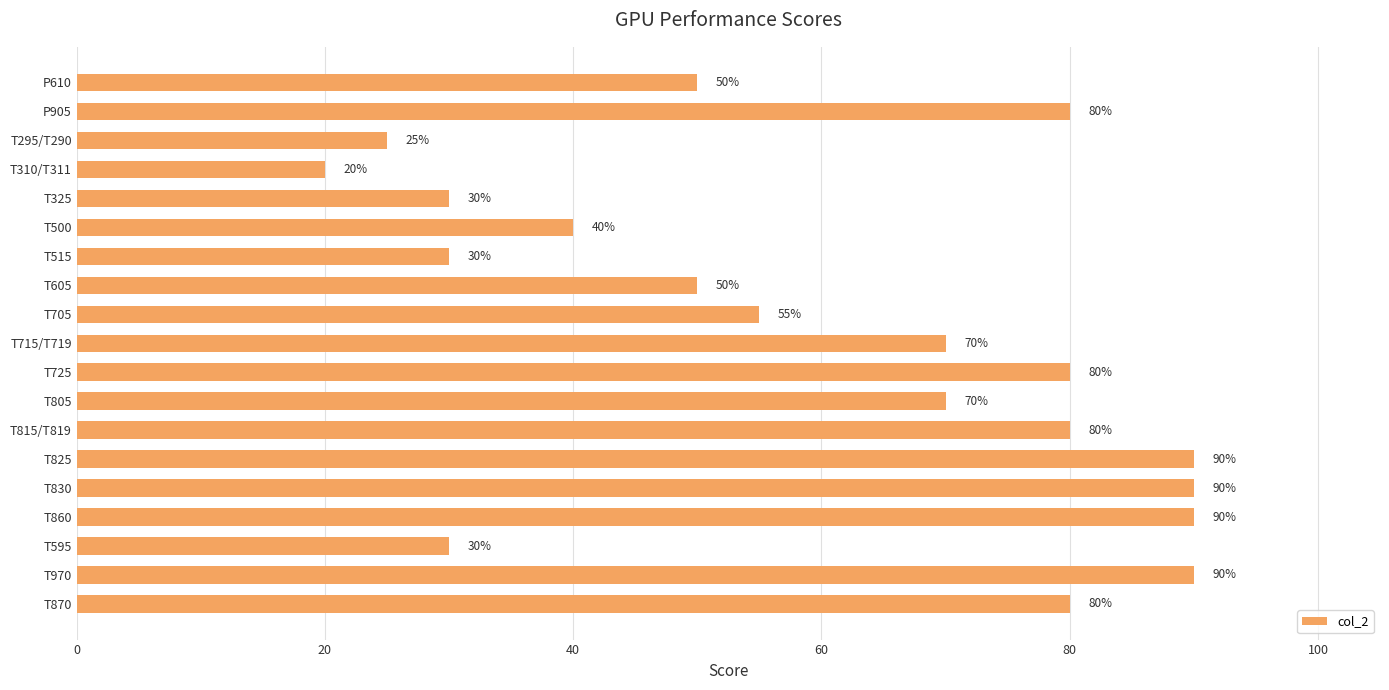

What is the average value?

61